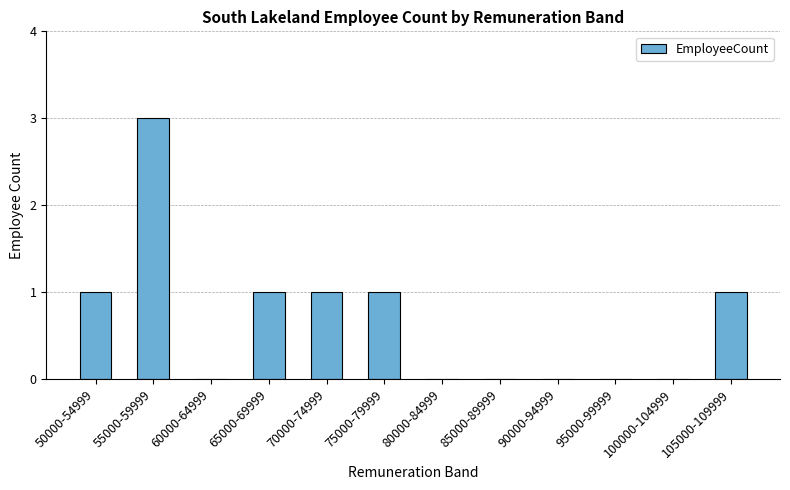

What is the sum of all values?

8